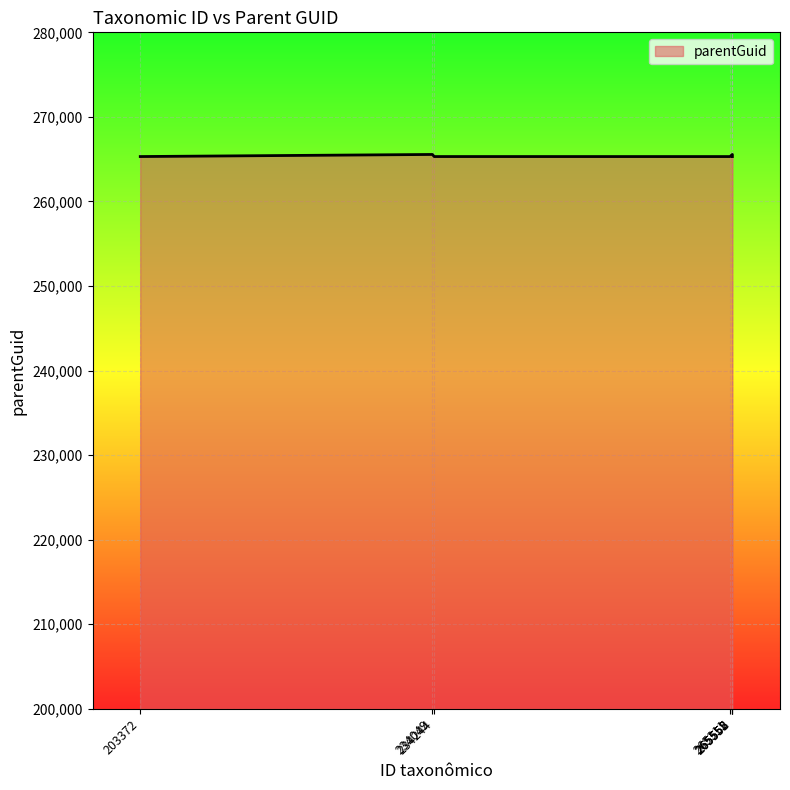

What is the sum of all values?

1857914